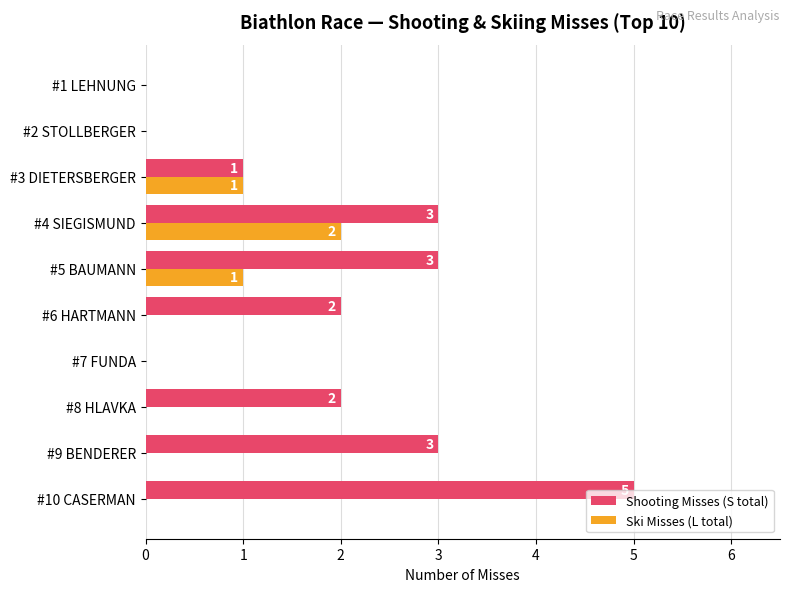

How many data points does each series have?

10